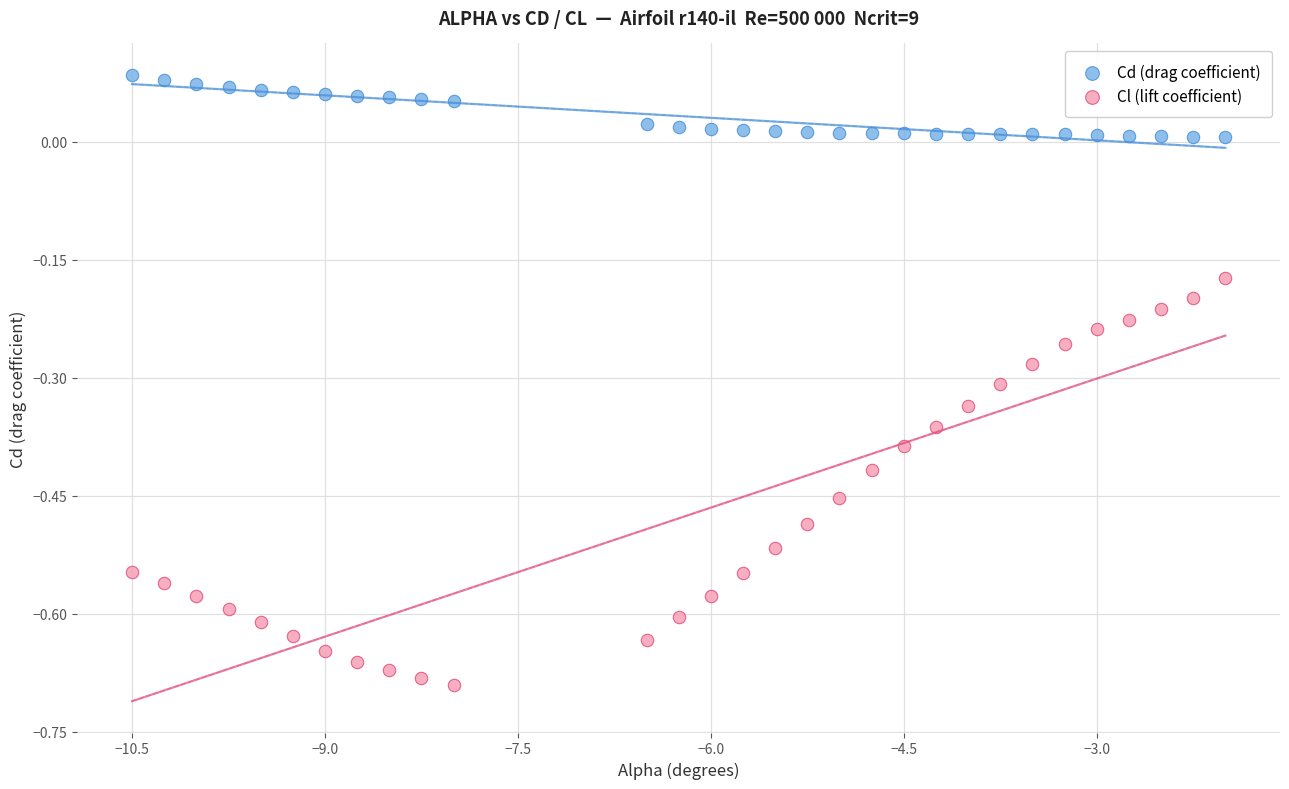

Which series reaches the maximum Y coordinate?

Cd (drag coefficient)